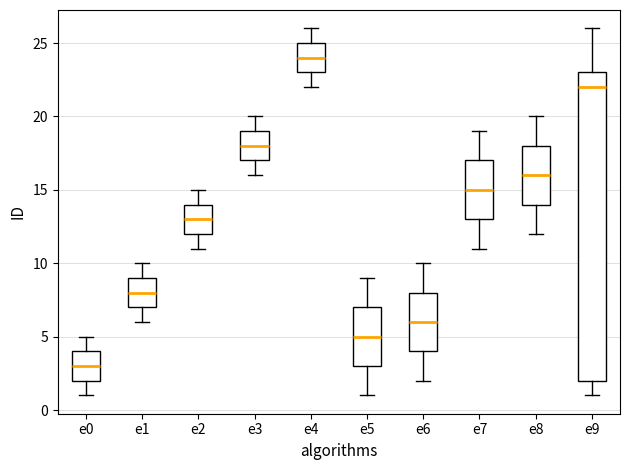

Where does the median line of the box for e5 sit on the y-axis? The values are not printed on the chart, so give them approximately, as read against the axis.

5